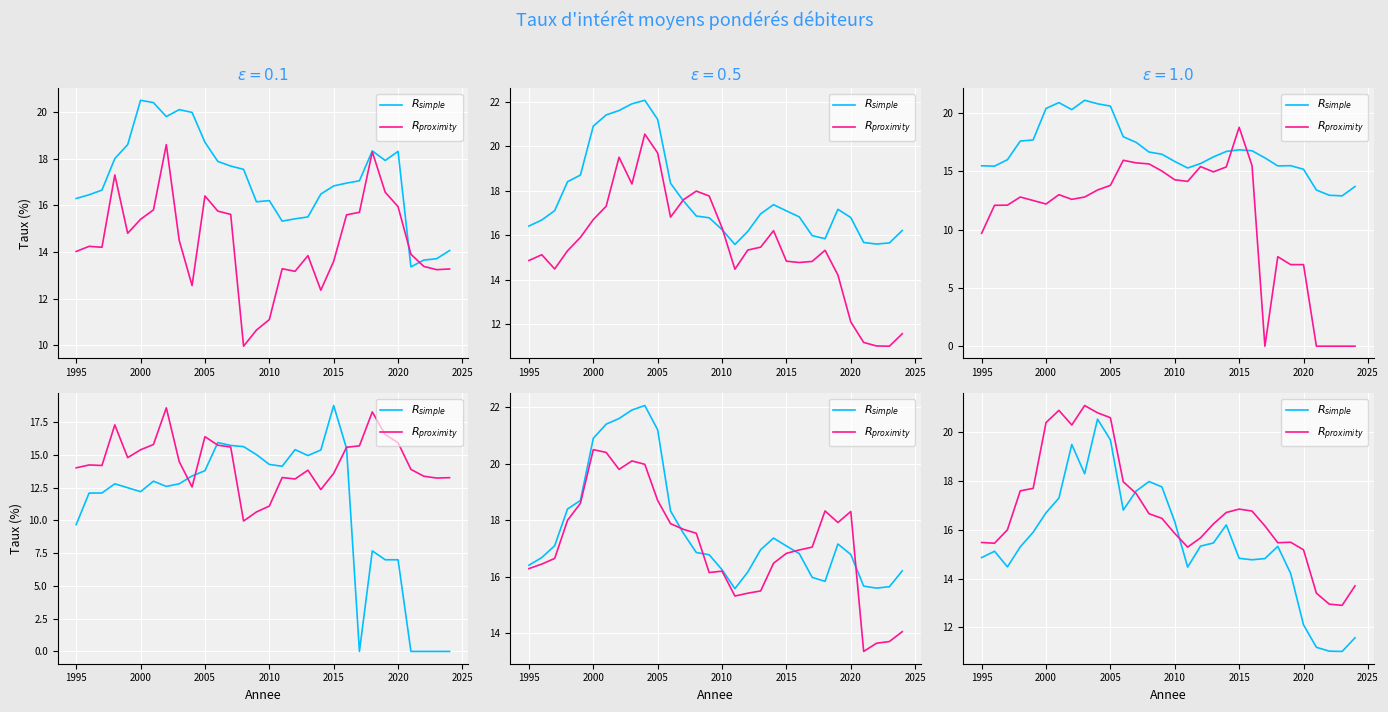

Which series ends up on top after the final intersection of $R_{proximity}$ and $R_{simple}$?

$R_{proximity}$